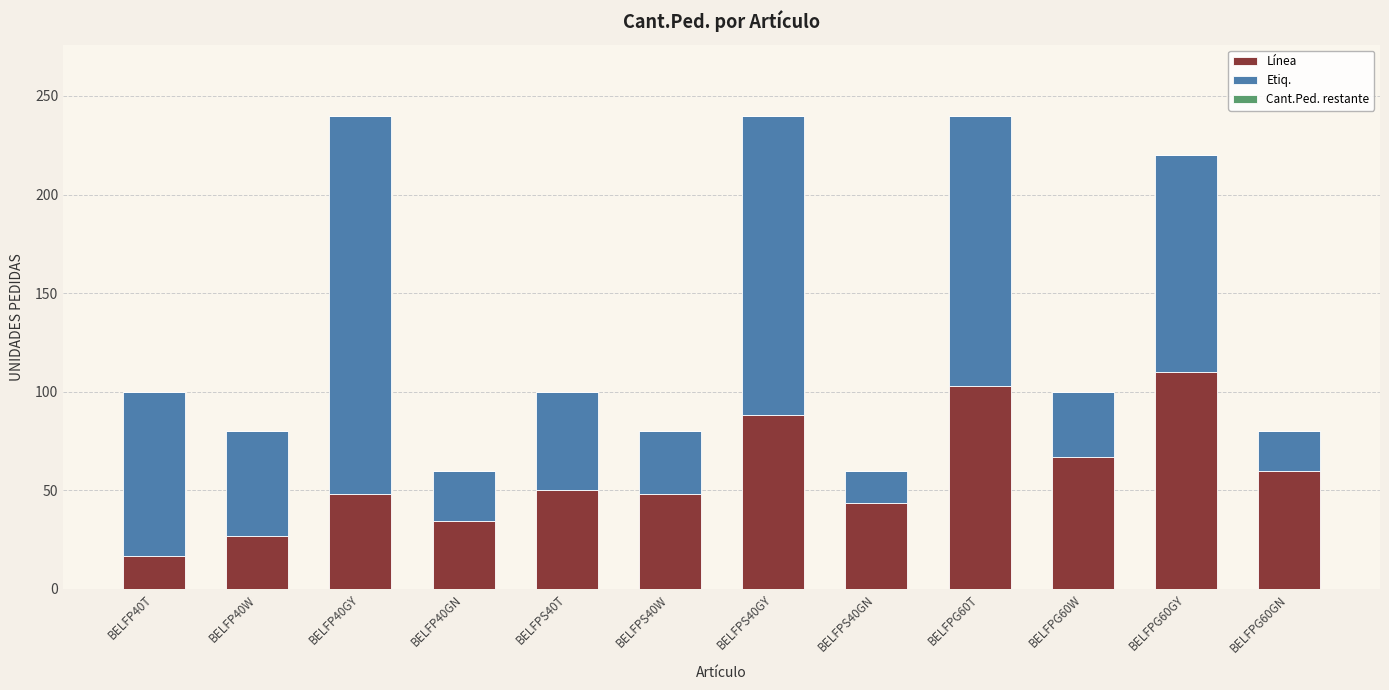

What is the total value across all series at BELFPG60GN?

80.0